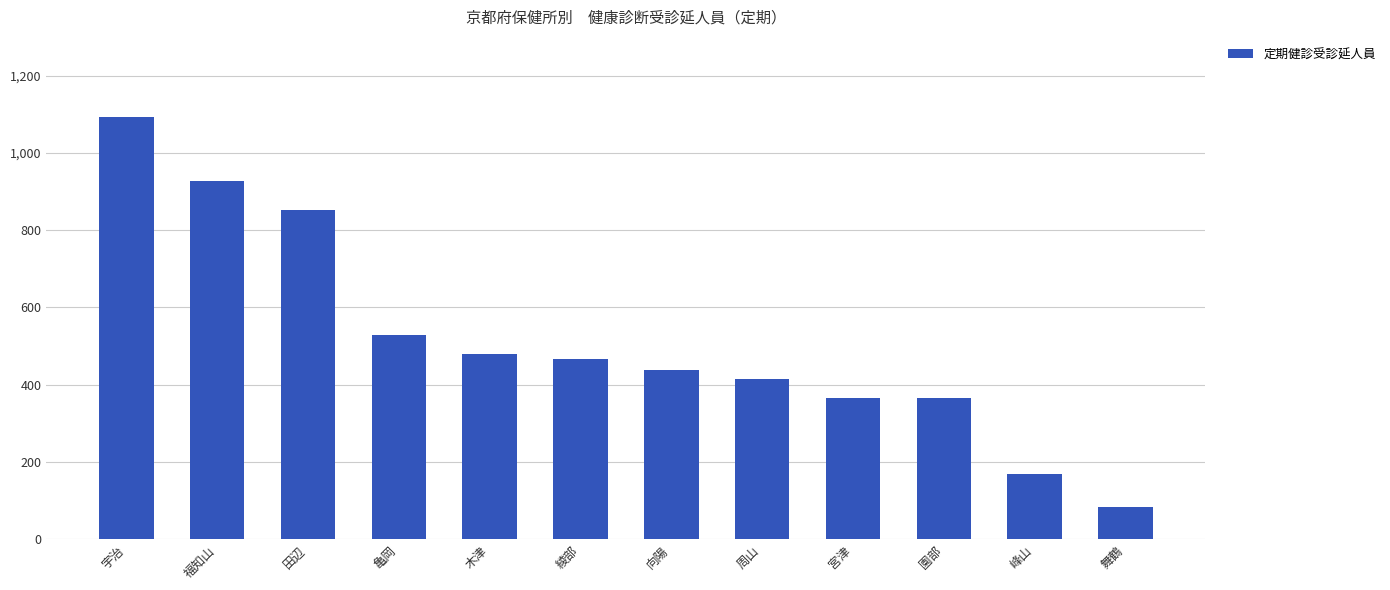

Which category has the highest value across all series?

宇治